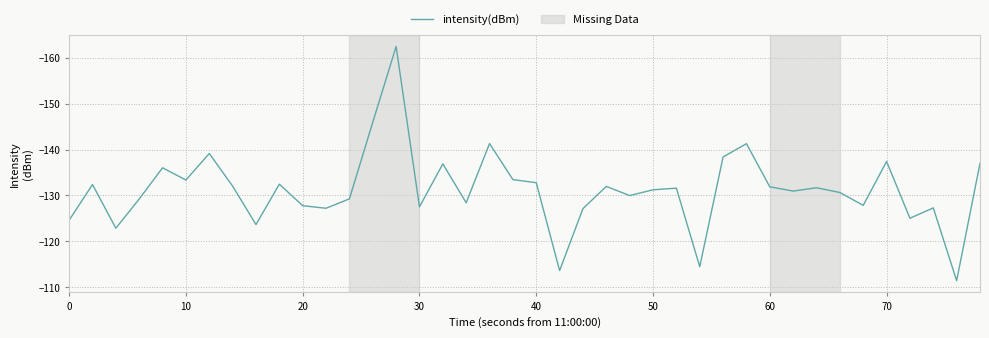

What is the smallest value displayed?

-162.5